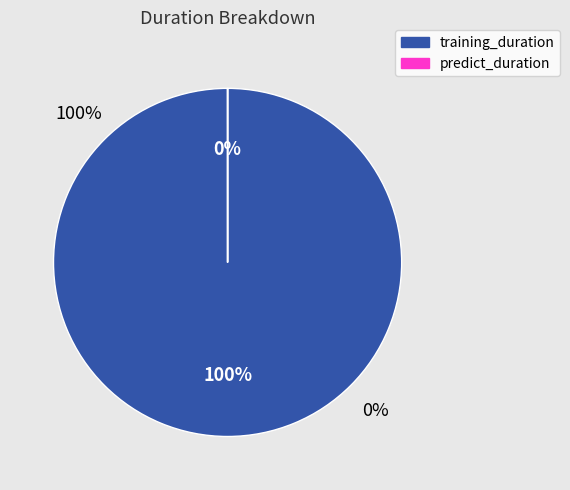

True or false: predict_duration accounts for 0% of the total.

True